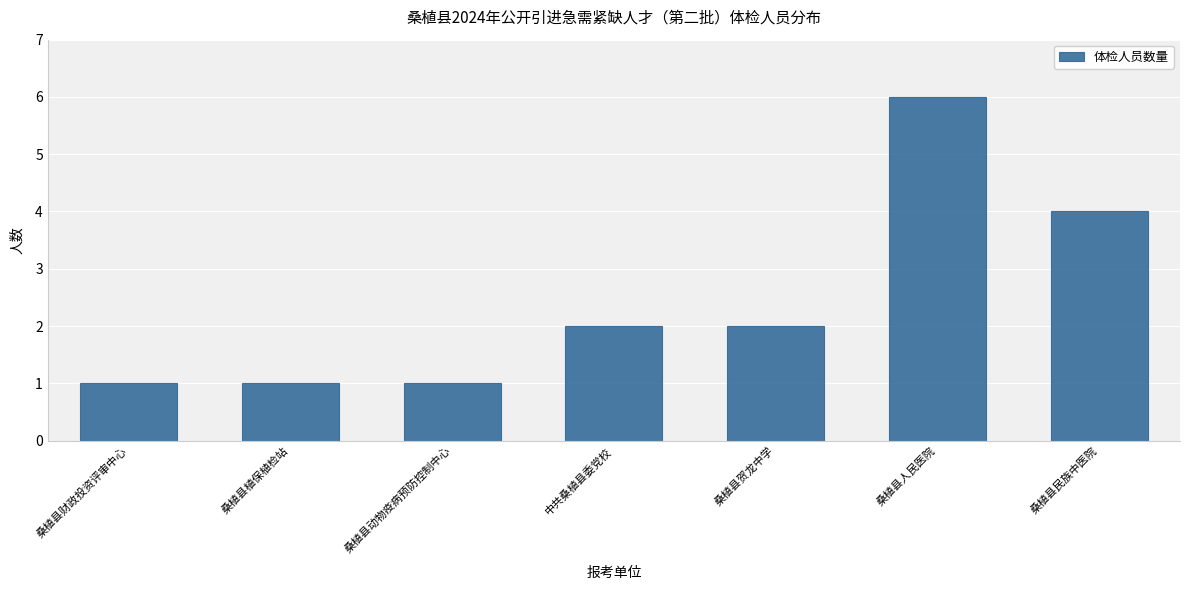

What is the label of the 3rd bar from the right?

桑植县贺龙中学